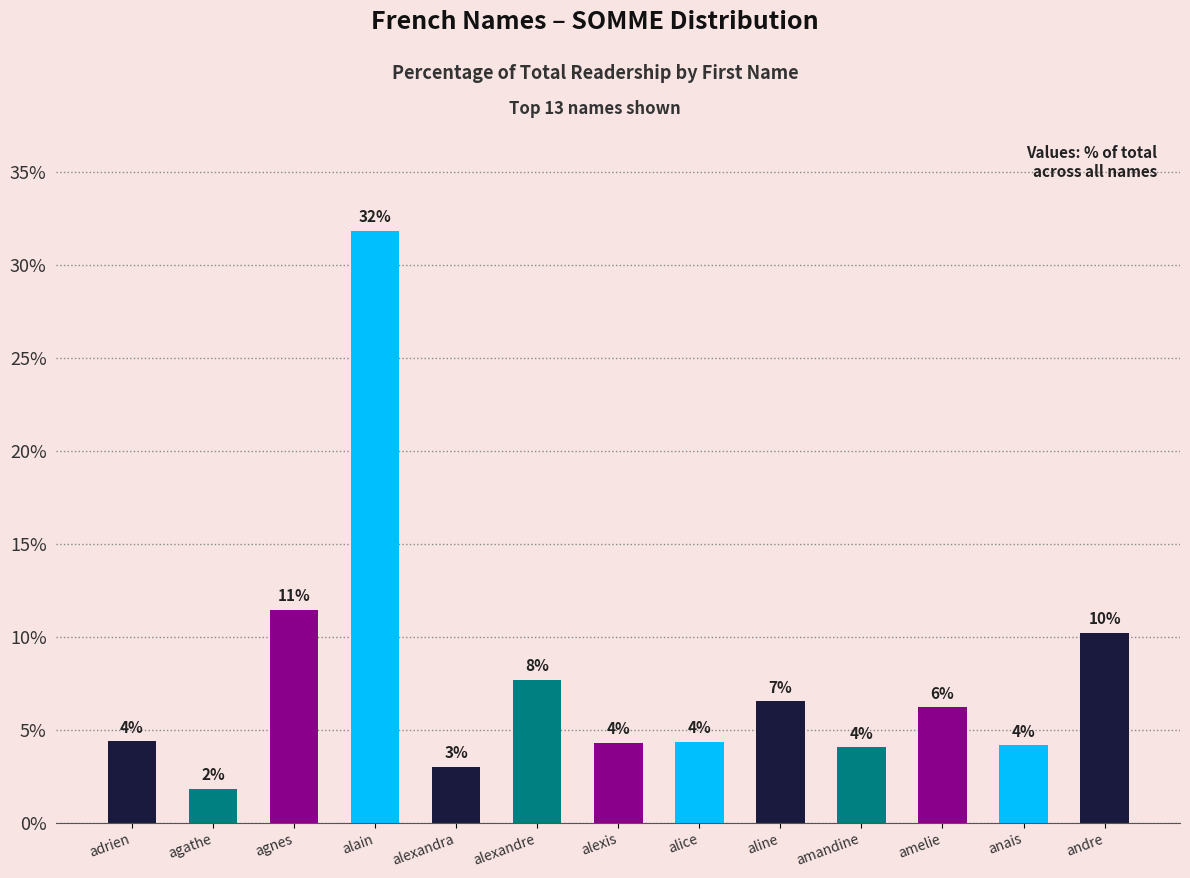

Count the number of data series in this chart.

1